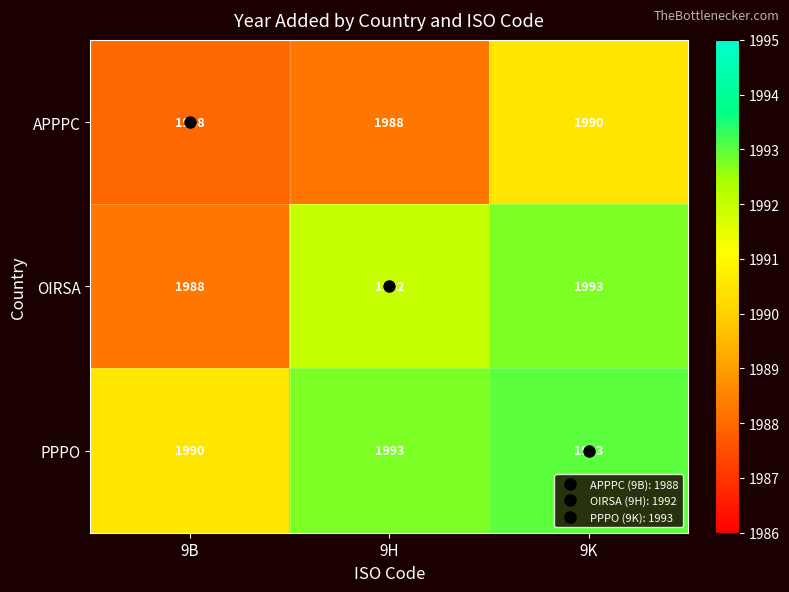

Which series has the largest total across all categories?

PPPO